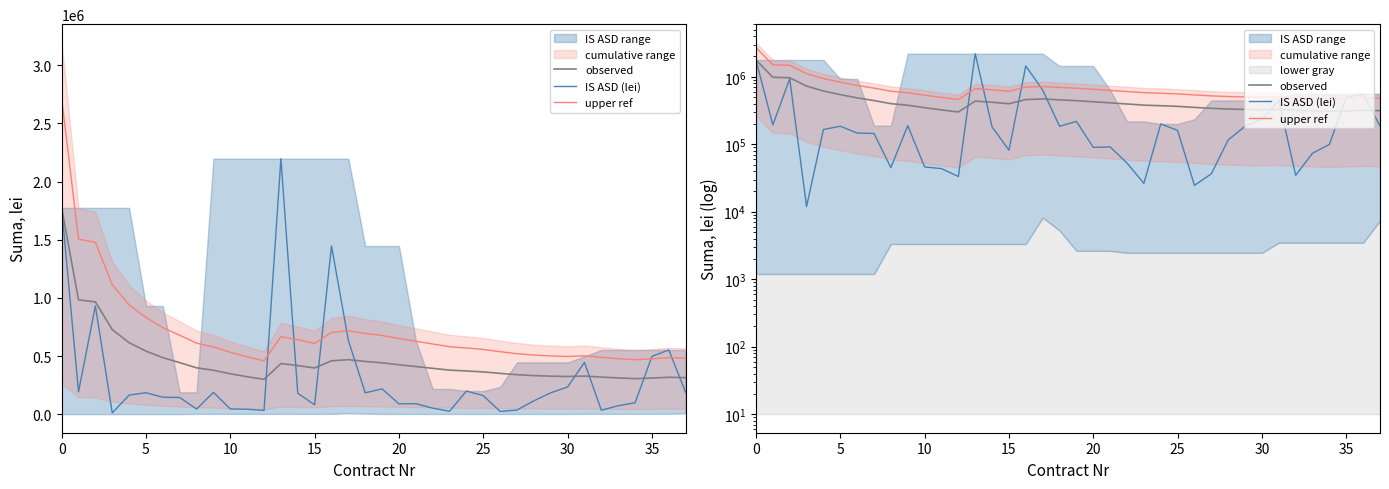

What is the approximate value of IS ASD (lei) at 21?

91233.6